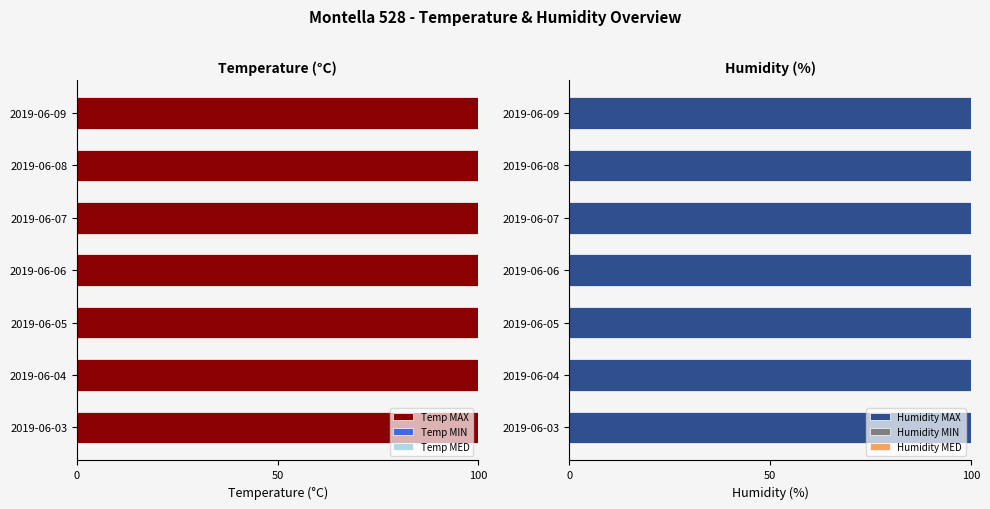

What are all the series names shown in the legend?

Temp MAX, Temp MIN, Temp MED, Humidity MAX, Humidity MIN, Humidity MED